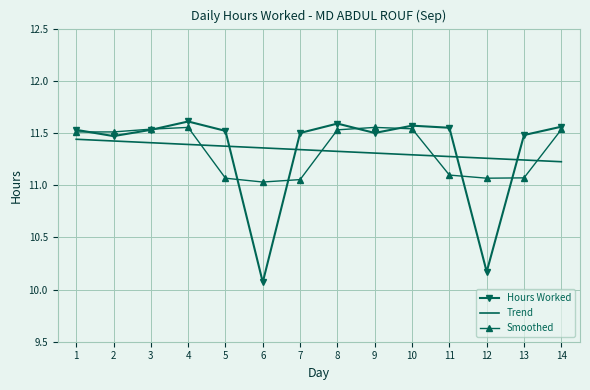

What is the minimum value for Hours Worked?

10.1